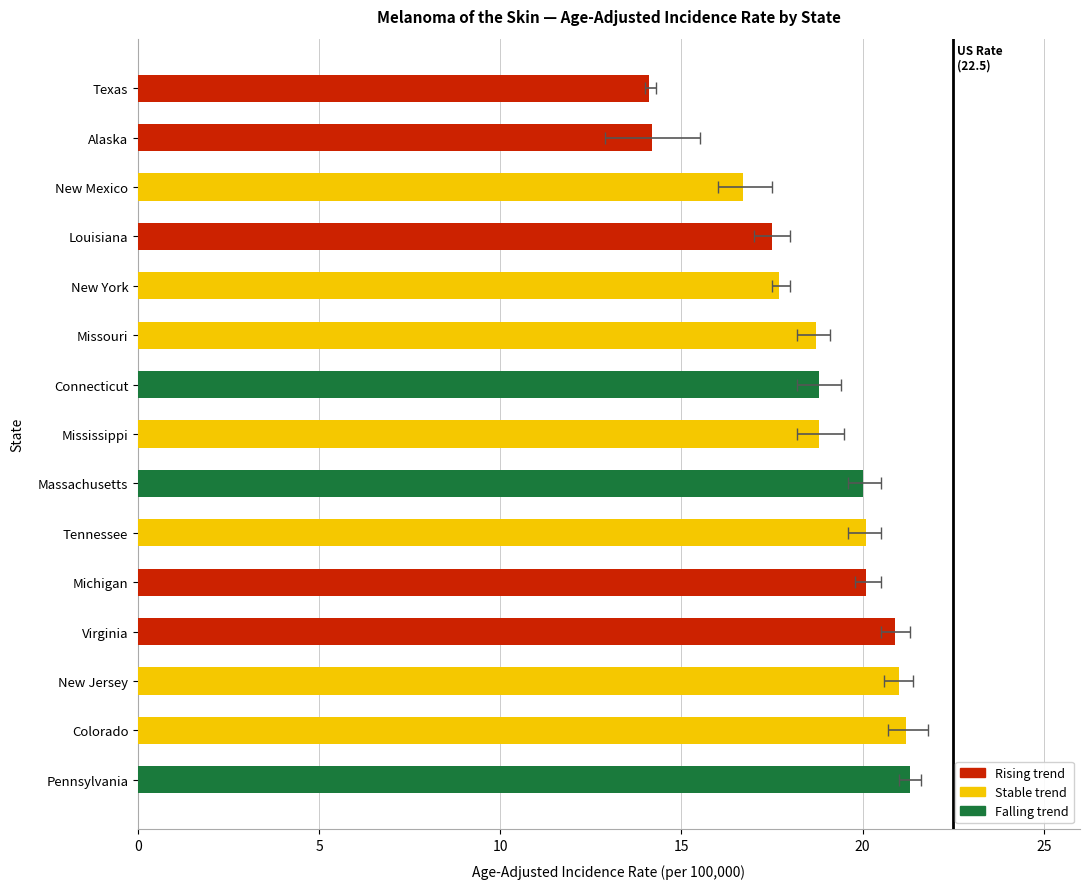

True or false: rate has a value of 24.8 at Mississippi.

False